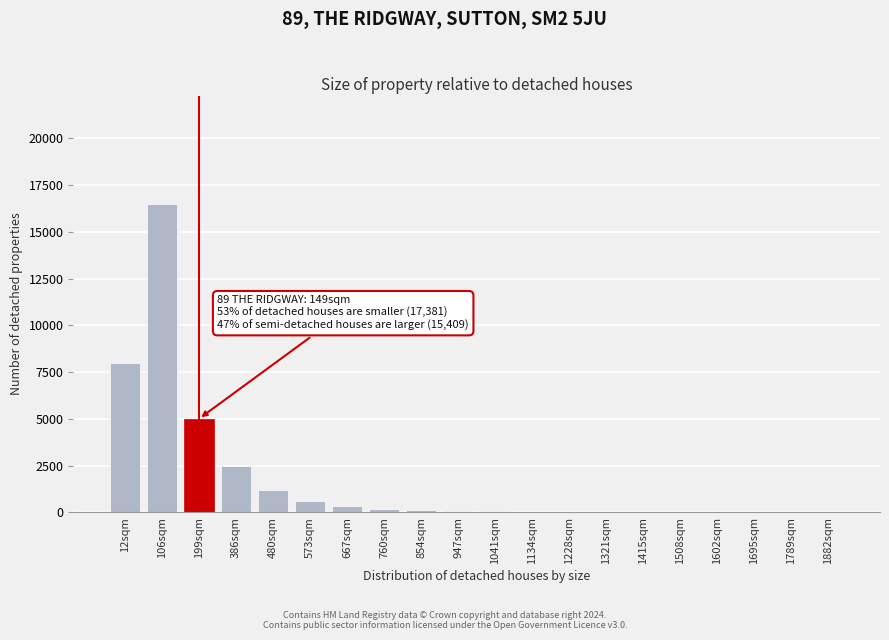

Where is the data nearest to the value 8251?

12sqm